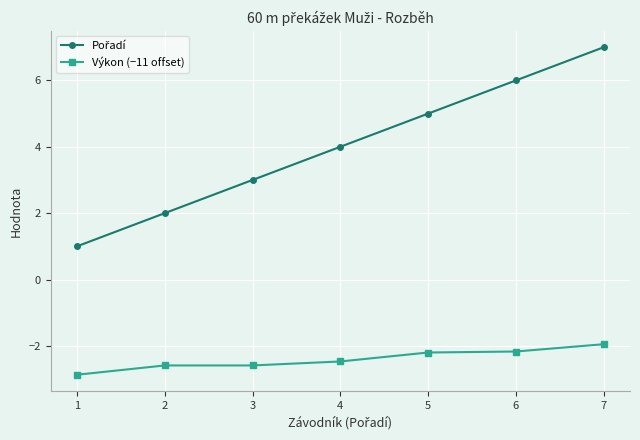

What is the spread (max minus min) of values at 4?

6.5